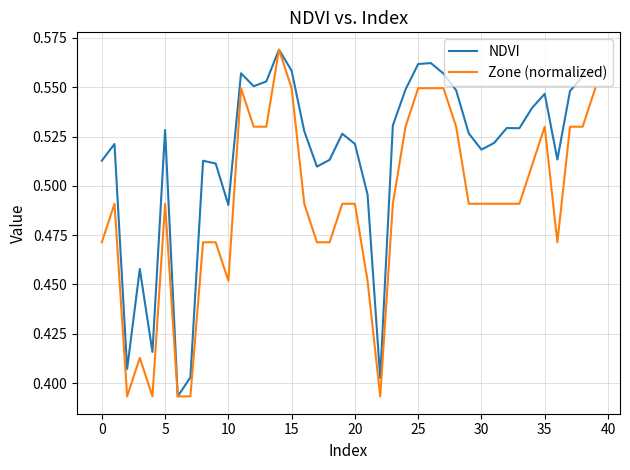

Count the NDVI values in the range 0 to 1.

40